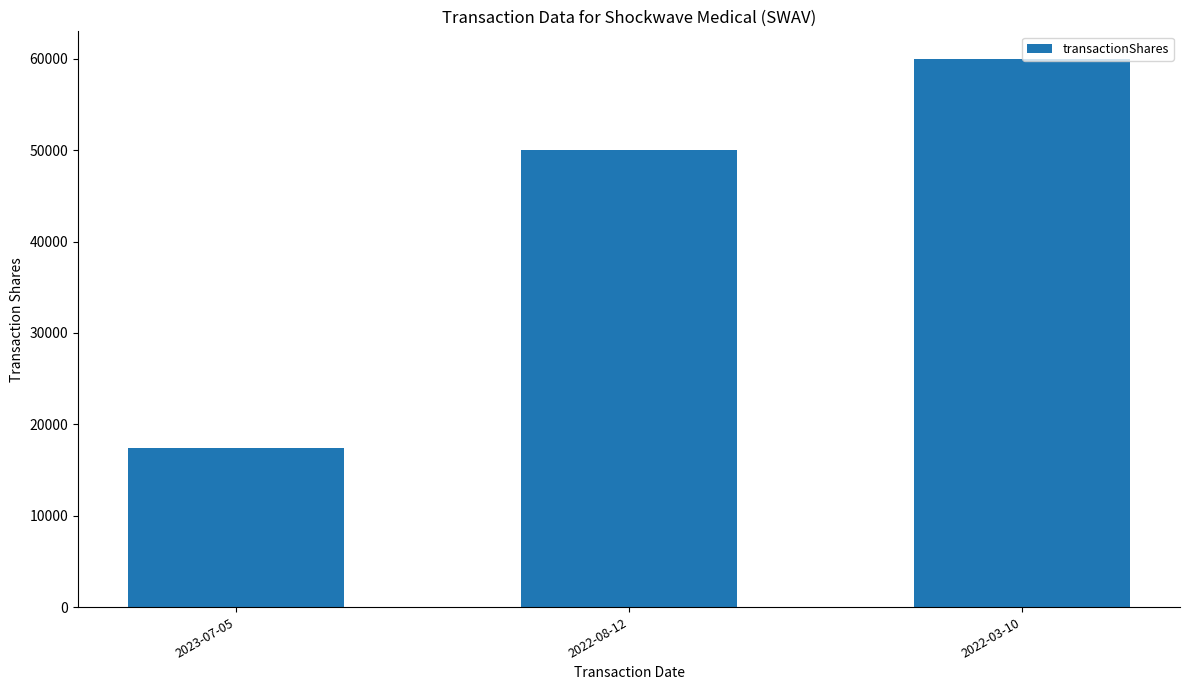

Read the value at 2022-03-10, to the nearest 10.

60000